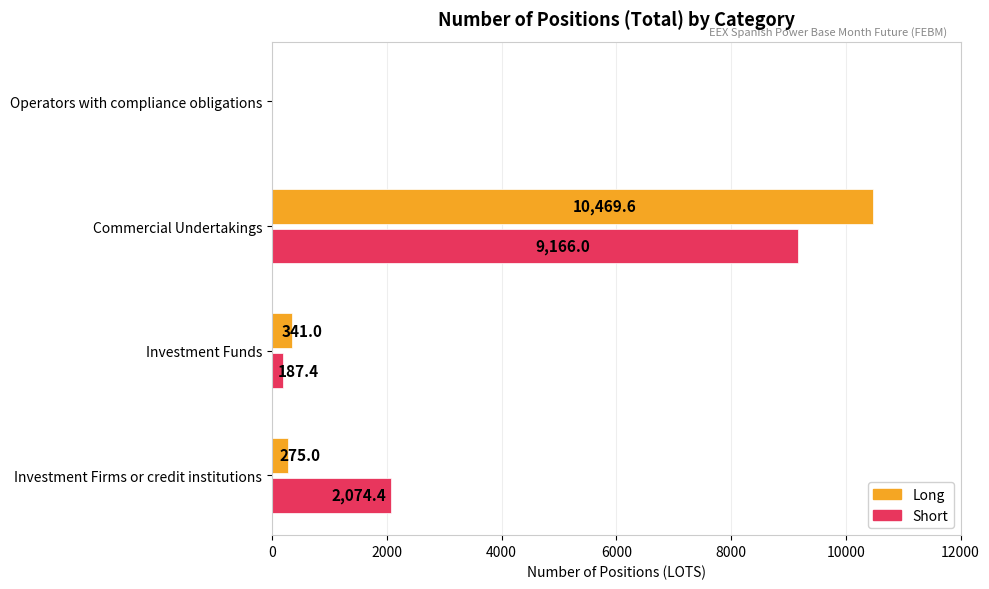

What is the total value across all series at Investment Firms or credit institutions?

2349.4